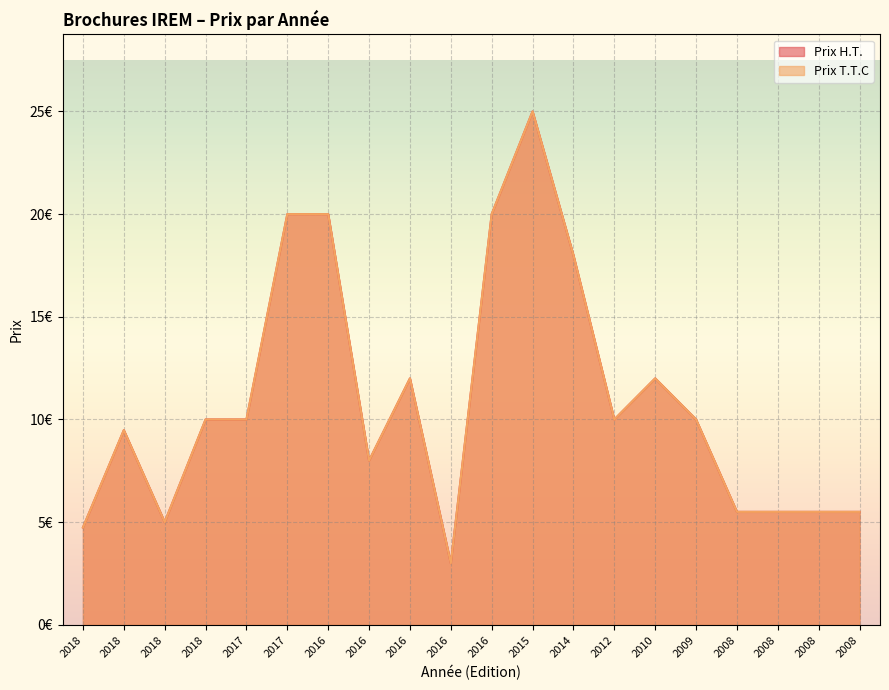

Reading left to right, list all the values displayed in this chart.

Prix H.T.: 2018=4.7	2018=9.5	2018=5.0	2018=10.0	2017=10.0	2017=20.0	2016=20.0	2016=8.0	2016=12.0	2016=3.0	2016=20.0	2015=25.0	2014=18.0	2012=10.0	2010=12.0	2009=10.0	2008=5.5	2008=5.5	2008=5.5	2008=5.5
Prix T.T.C: 2018=4.7	2018=9.5	2018=5.0	2018=10.0	2017=10.0	2017=20.0	2016=20.0	2016=8.0	2016=12.0	2016=3.0	2016=20.0	2015=25.0	2014=18.0	2012=10.0	2010=12.0	2009=10.0	2008=5.5	2008=5.5	2008=5.5	2008=5.5